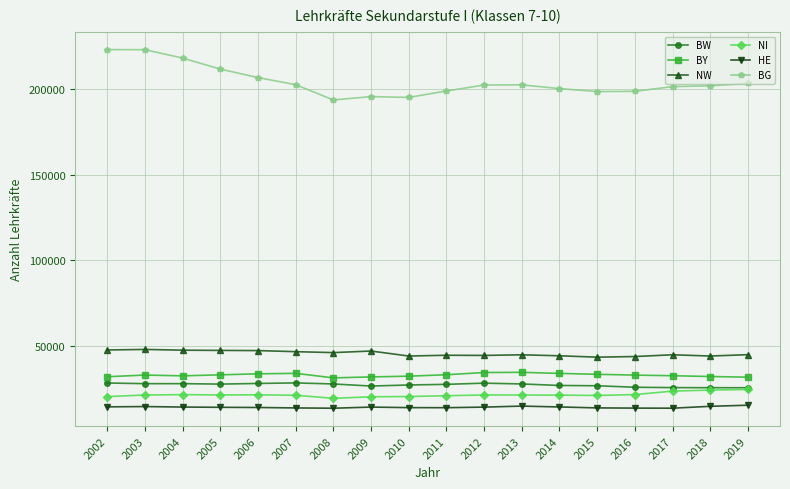

At how many categories does at least one series exceed 142236?

18